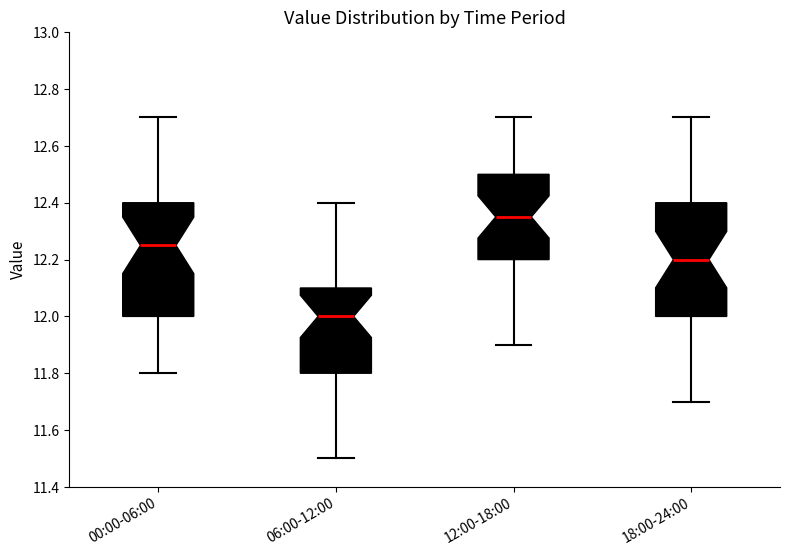

Reading left to right, read every box against the y-axis: the position of its median line, the range the box covers, and the ends of its whiskers. The values are not printed on the chart, so give them approximately, as read against the axis.

00:00-06:00: median 12.26, box 12.00 to 12.40, whiskers 11.80 to 12.70
06:00-12:00: median 12.00, box 11.80 to 12.10, whiskers 11.50 to 12.40
12:00-18:00: median 12.36, box 12.20 to 12.50, whiskers 11.90 to 12.70
18:00-24:00: median 12.20, box 12.00 to 12.40, whiskers 11.70 to 12.70